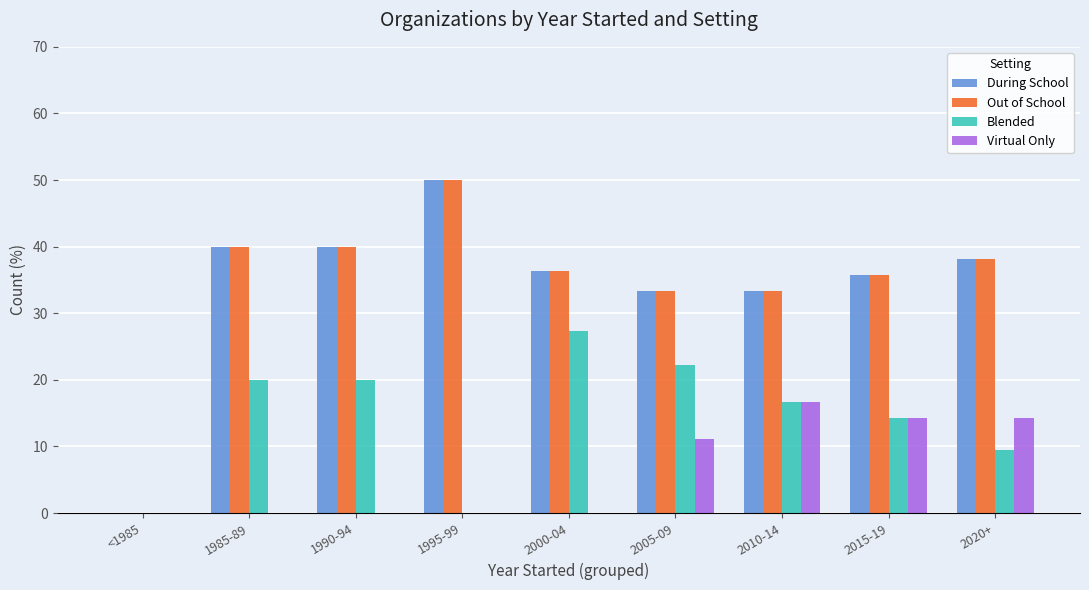

How many groups of bars are there?

9